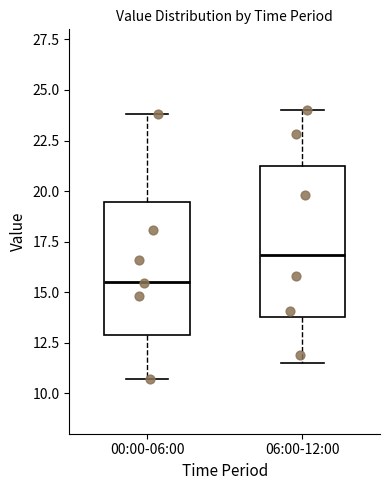

Reading left to right, read every box against the y-axis: the position of its median line, the range the box covers, and the ends of its whiskers. The values are not printed on the chart, so give them approximately, as read against the axis.

00:00-06:00: median 15.5, box 13.0 to 19.5, whiskers 10.5 to 24.0
06:00-12:00: median 17.0, box 14.0 to 21.0, whiskers 11.5 to 24.0